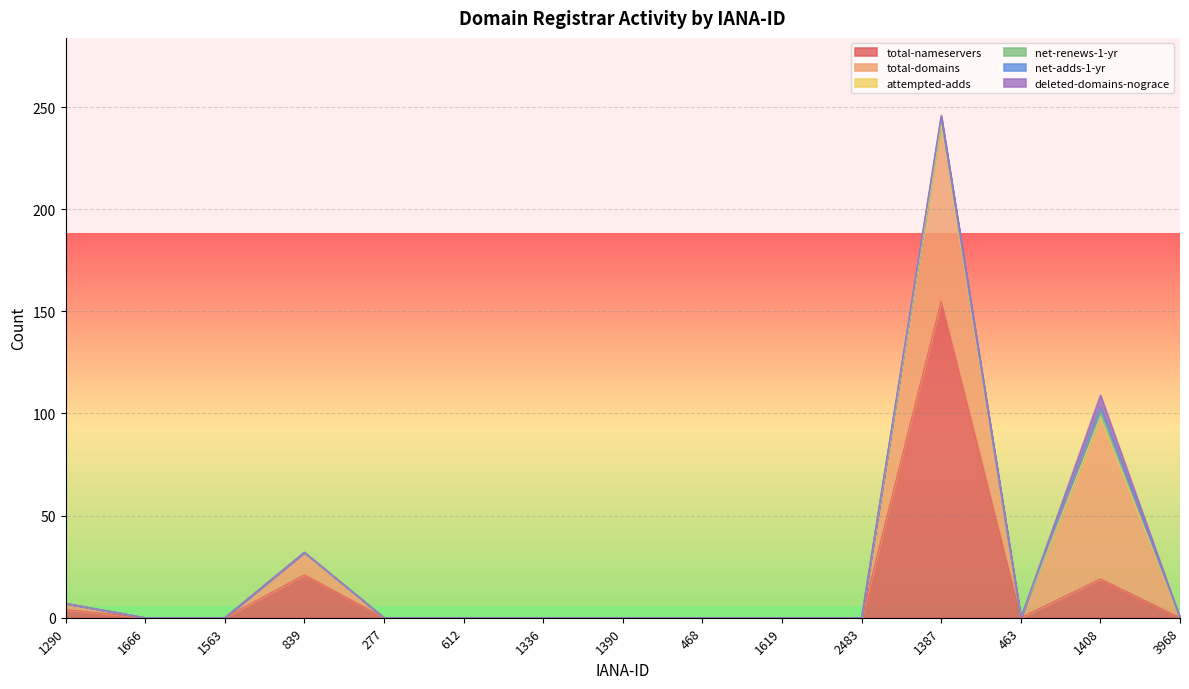

True or false: attempted-adds and total-nameservers intersect in this chart.

False